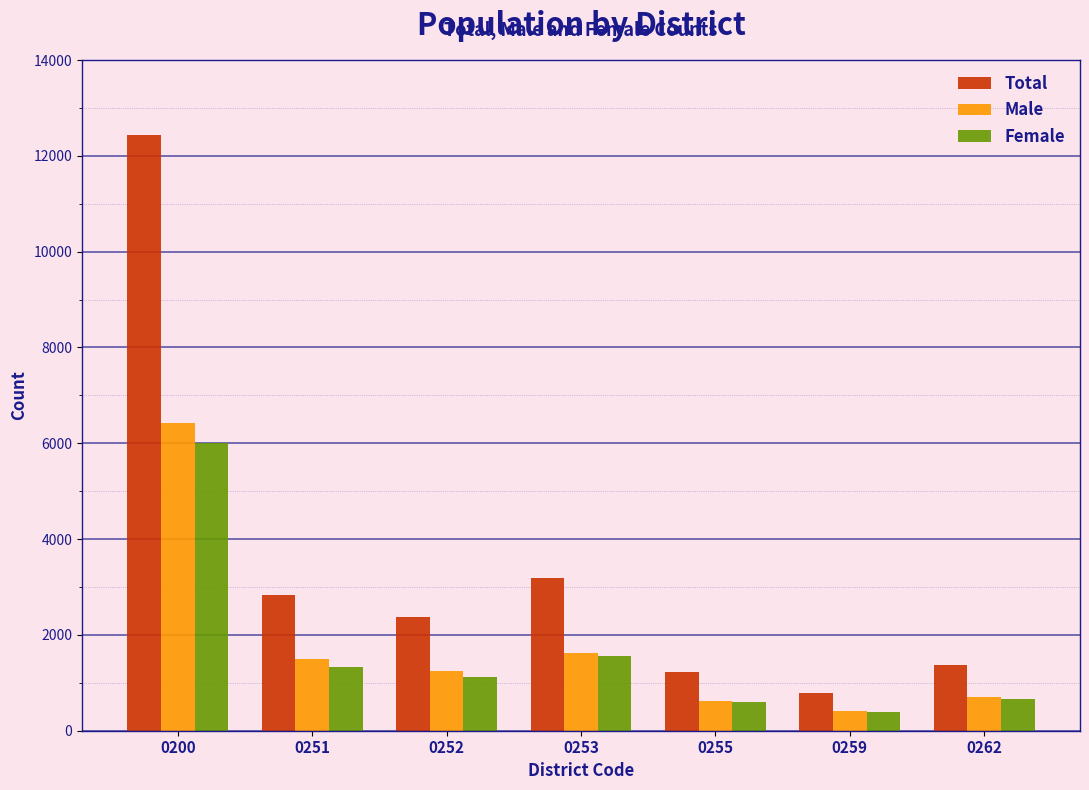

What is the average value of the Total series?

3458